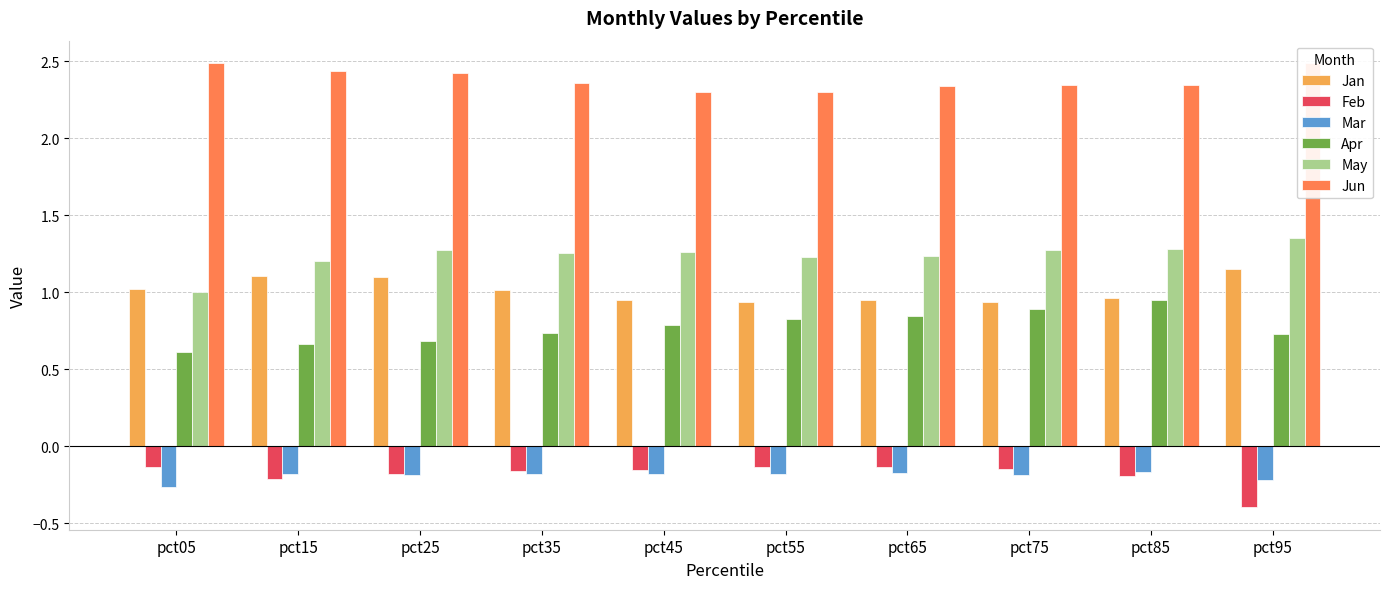

Which label corresponds to the smallest value in the chart?

pct95